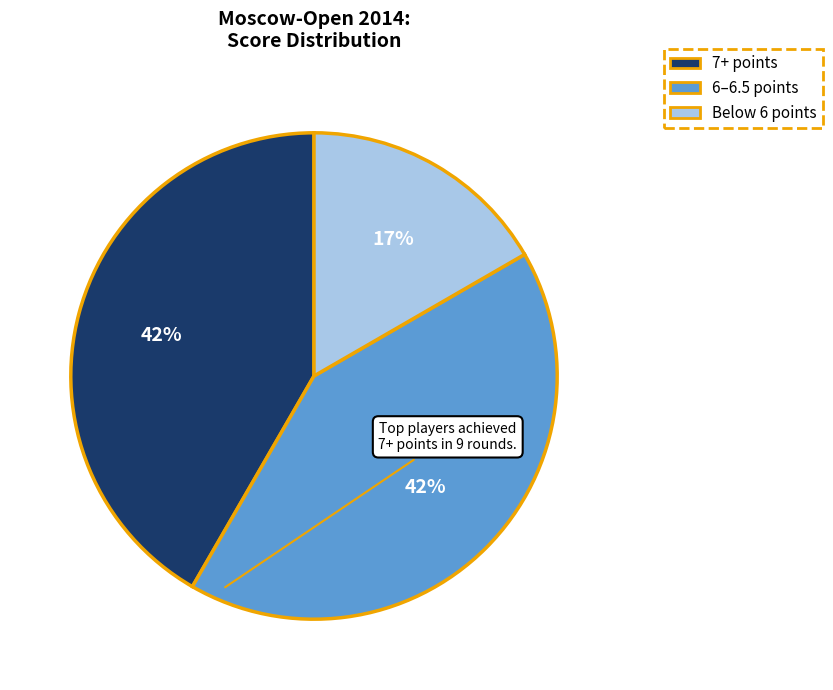

To the nearest percent, what is the difference between the largest and smallest slice percentages?

25%